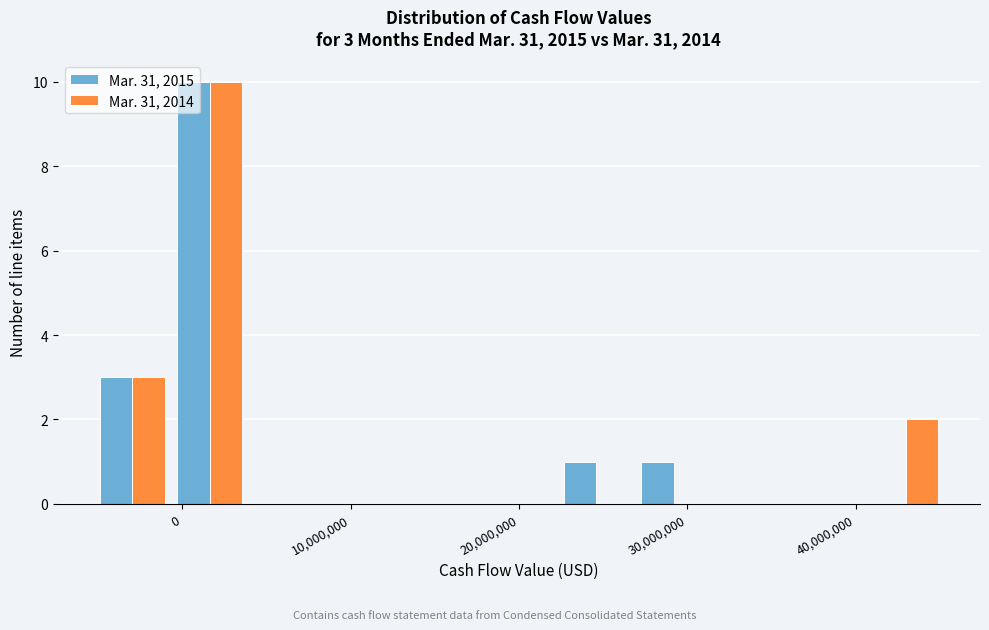

In the Mar. 31, 2015 series, which range on the x-axis has the tallest bar?

-1000000 to 4000000